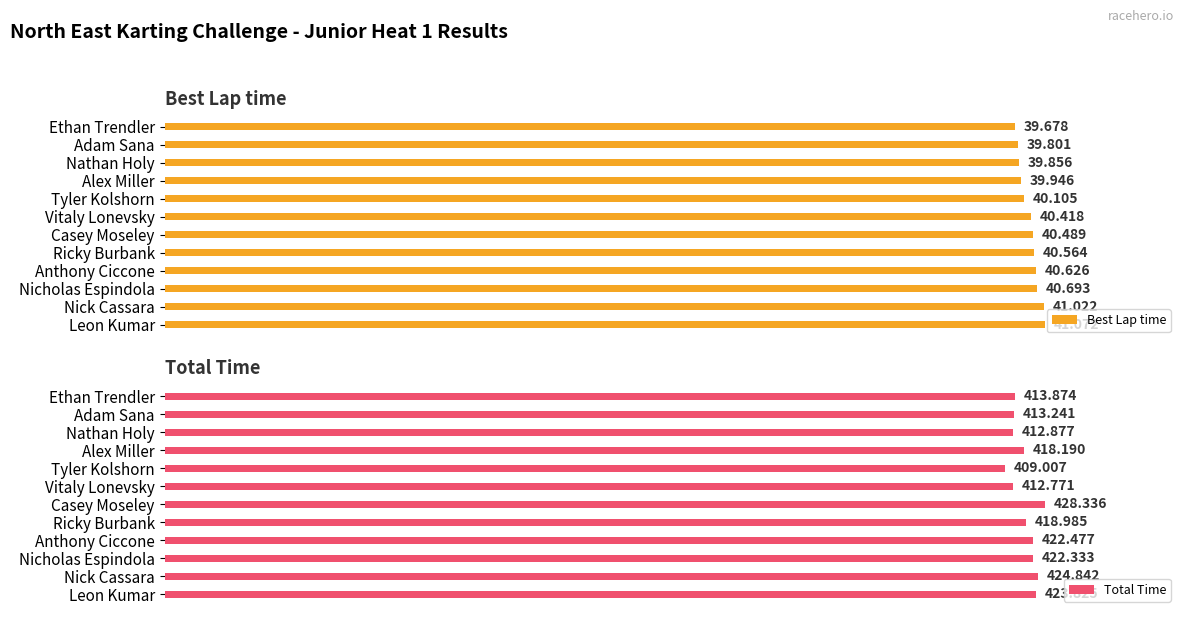

What are all the series names shown in the legend?

Best Lap time, Total Time